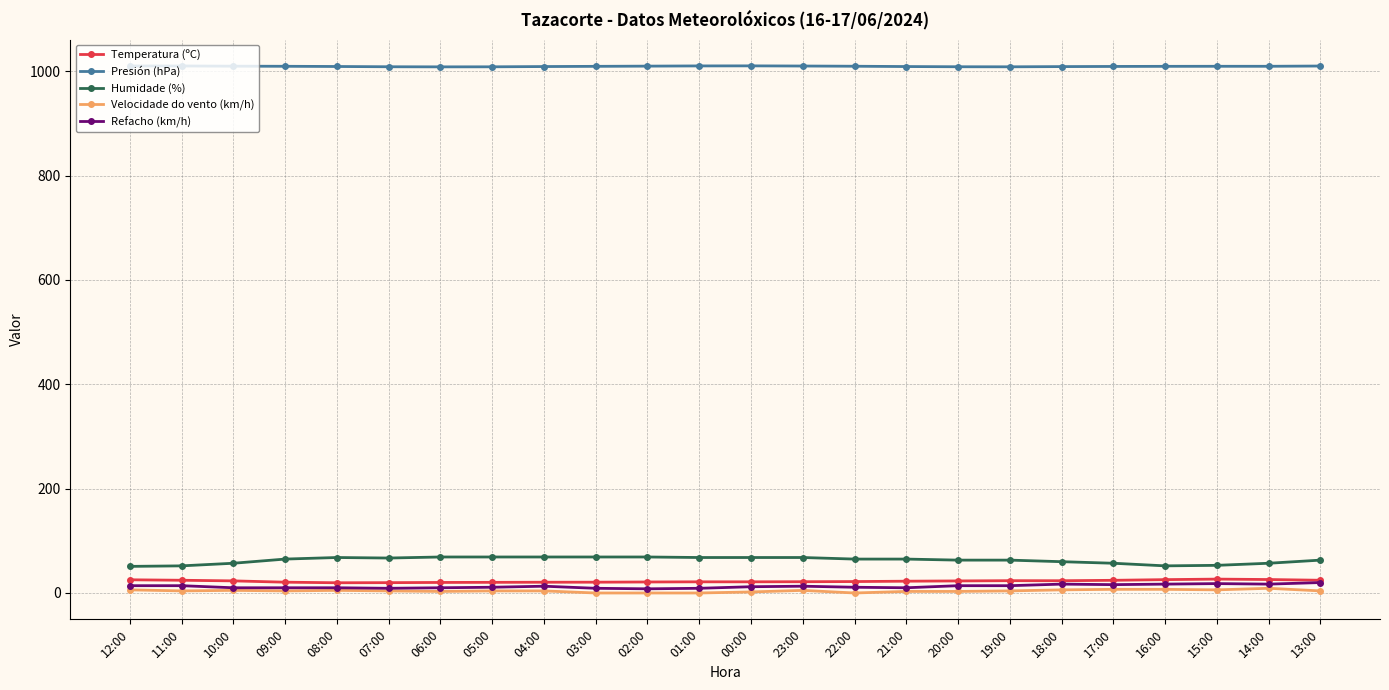

True or false: Presión (hPa) and Refacho (km/h) intersect in this chart.

False